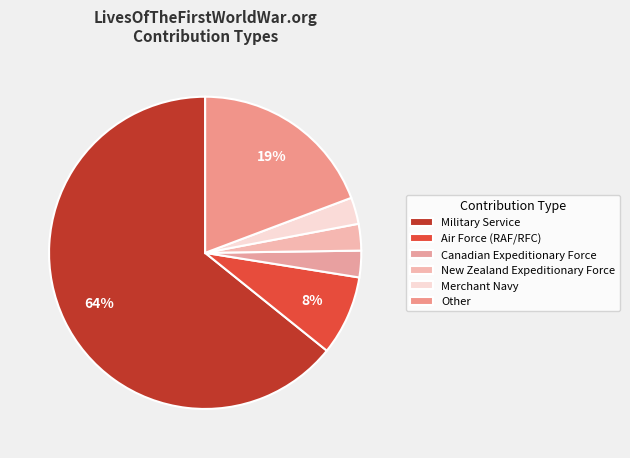

What is the ratio of the value at Merchant Navy to the value at New Zealand Expeditionary Force?

1.0